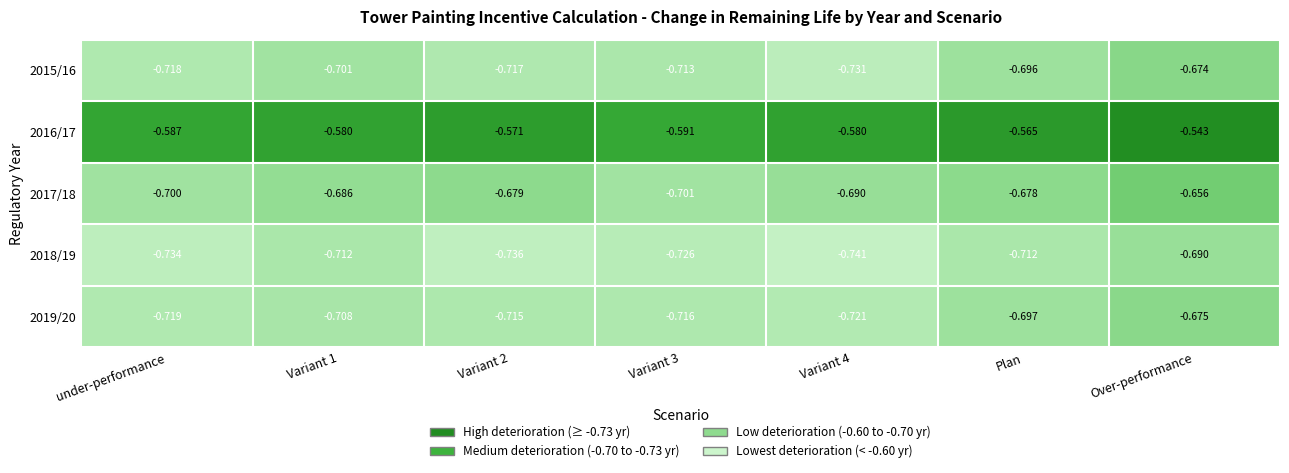

Is the value of 2018/19 at under-performance greater than the value of 2016/17 at Plan?

No